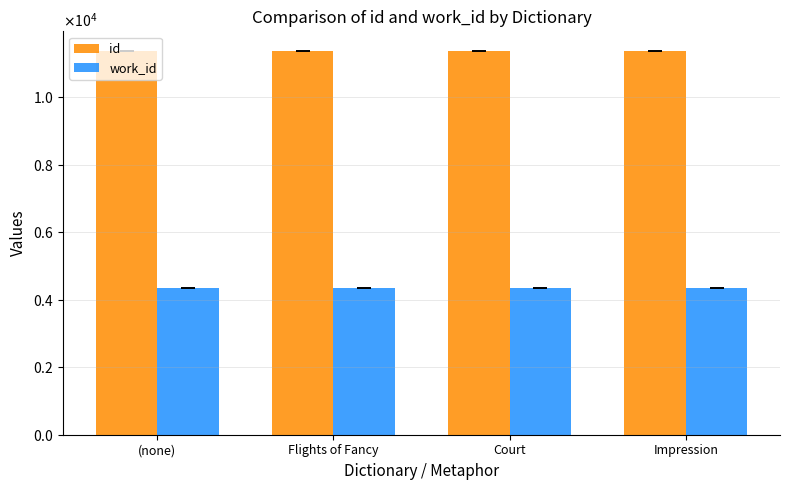

What position from the left is (none)?

1